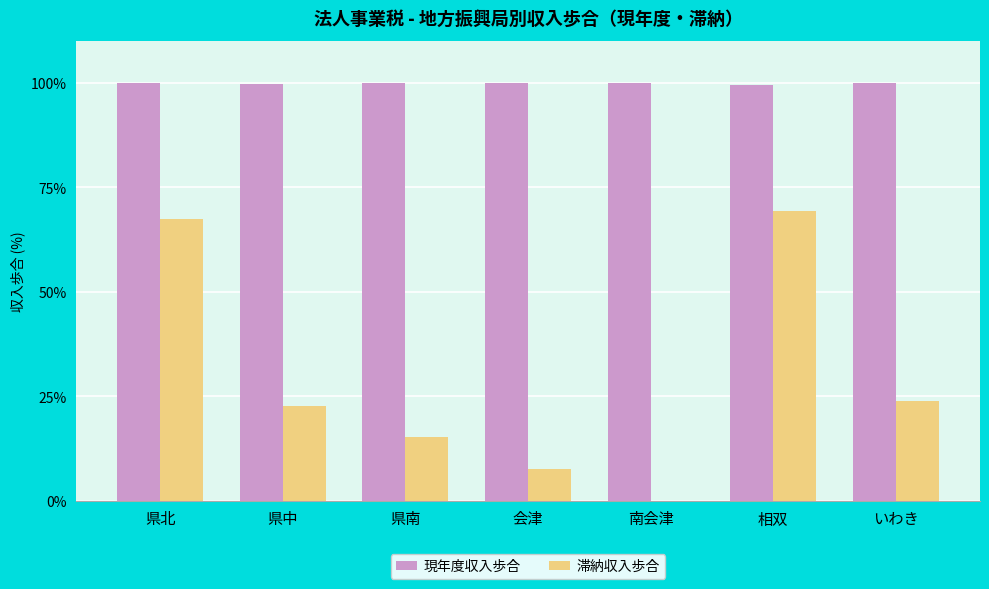

Is it true that 滞納収入歩合 equals 67.3 at 県北?

True